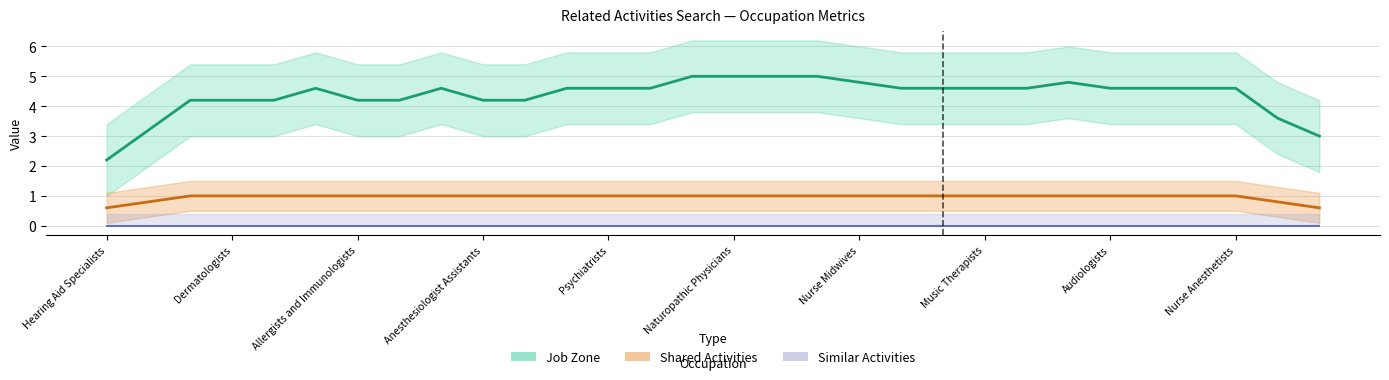

How many data points in Shared Activities (trend) are less than 1?

4